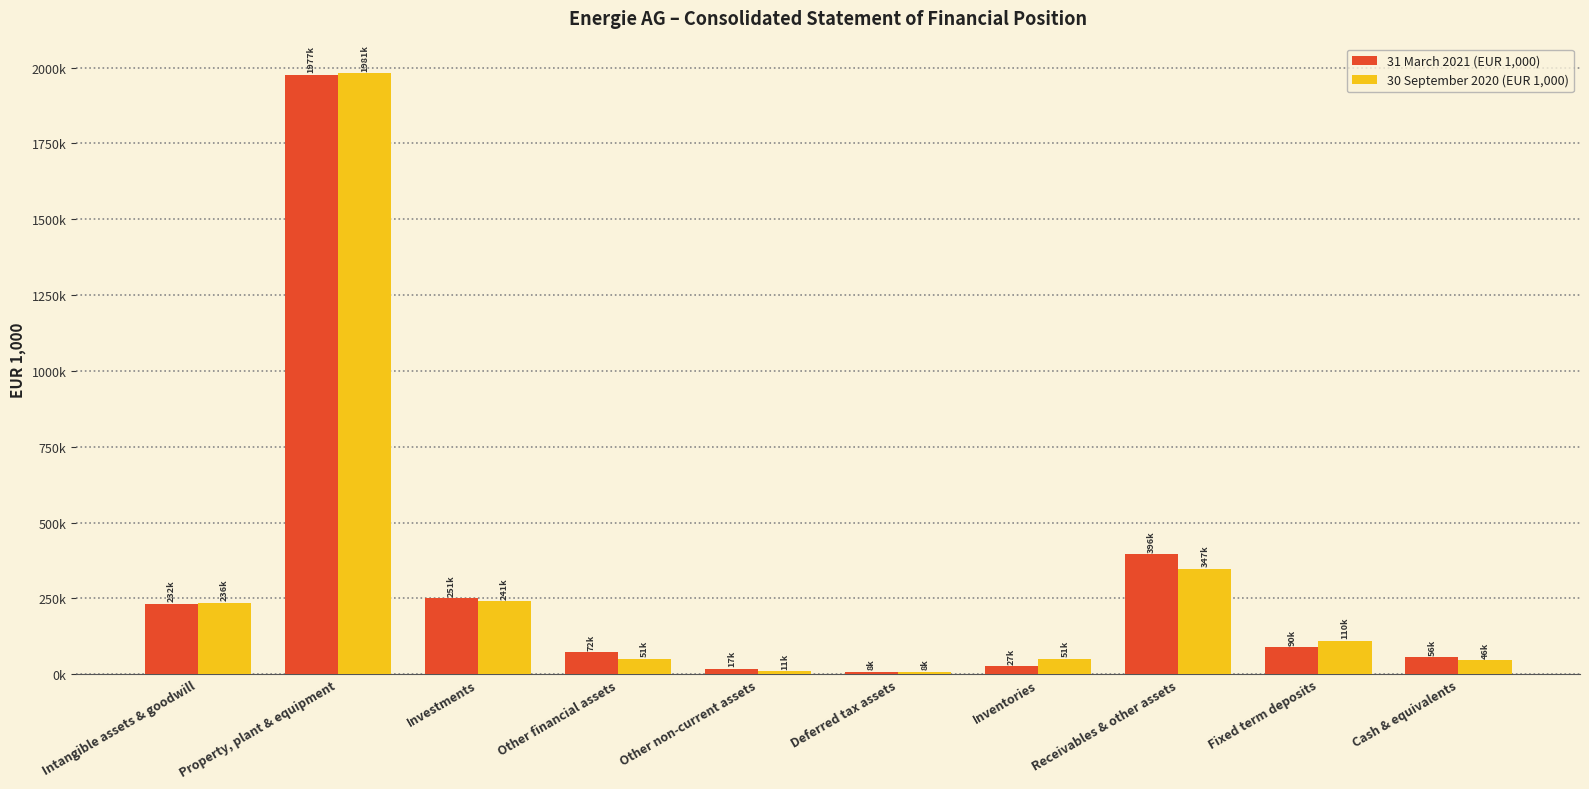

At which label does 30 September 2020 (EUR 1,000) reach its minimum?

Deferred tax assets